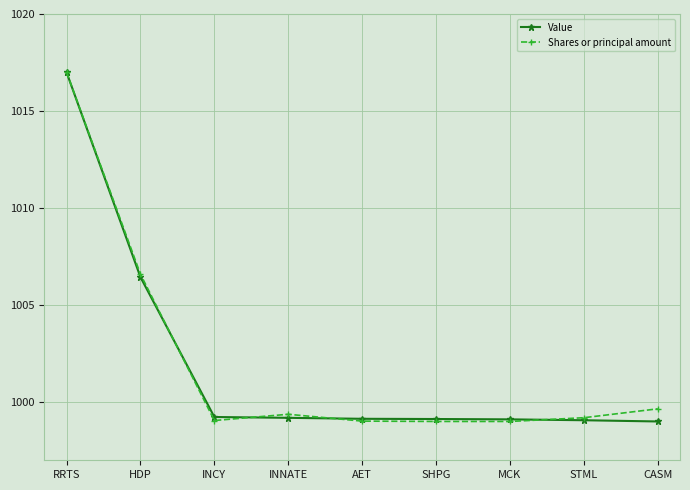

What position from the left is RRTS?

1